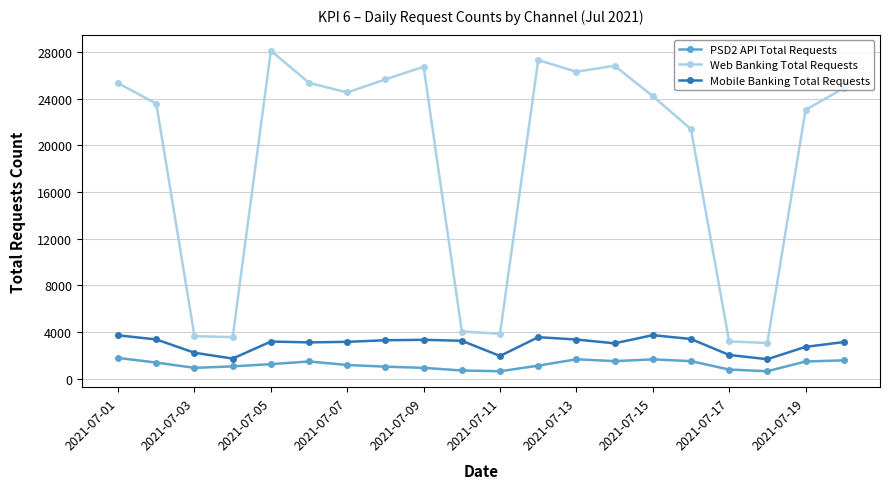

What is the sum of all Web Banking Total Requests values?

374610